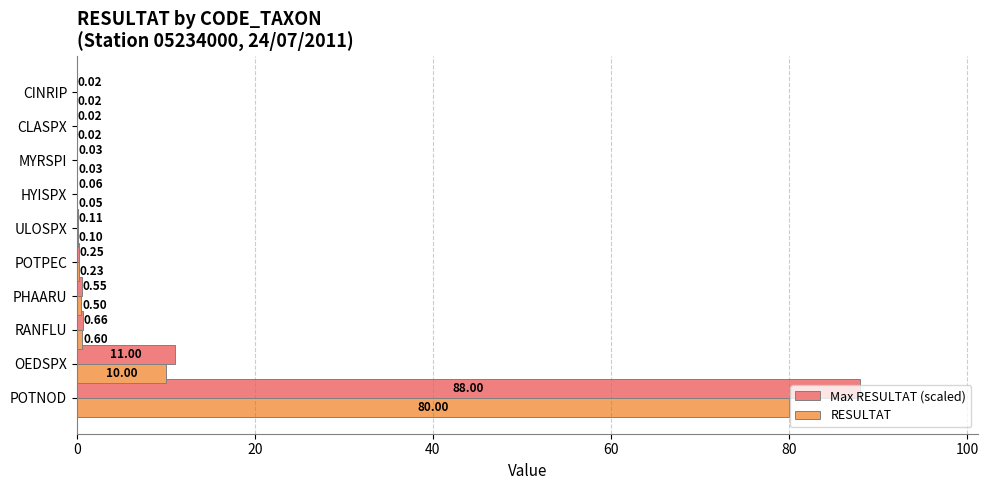

Which series has the widest spread of values?

Max RESULTAT (scaled)